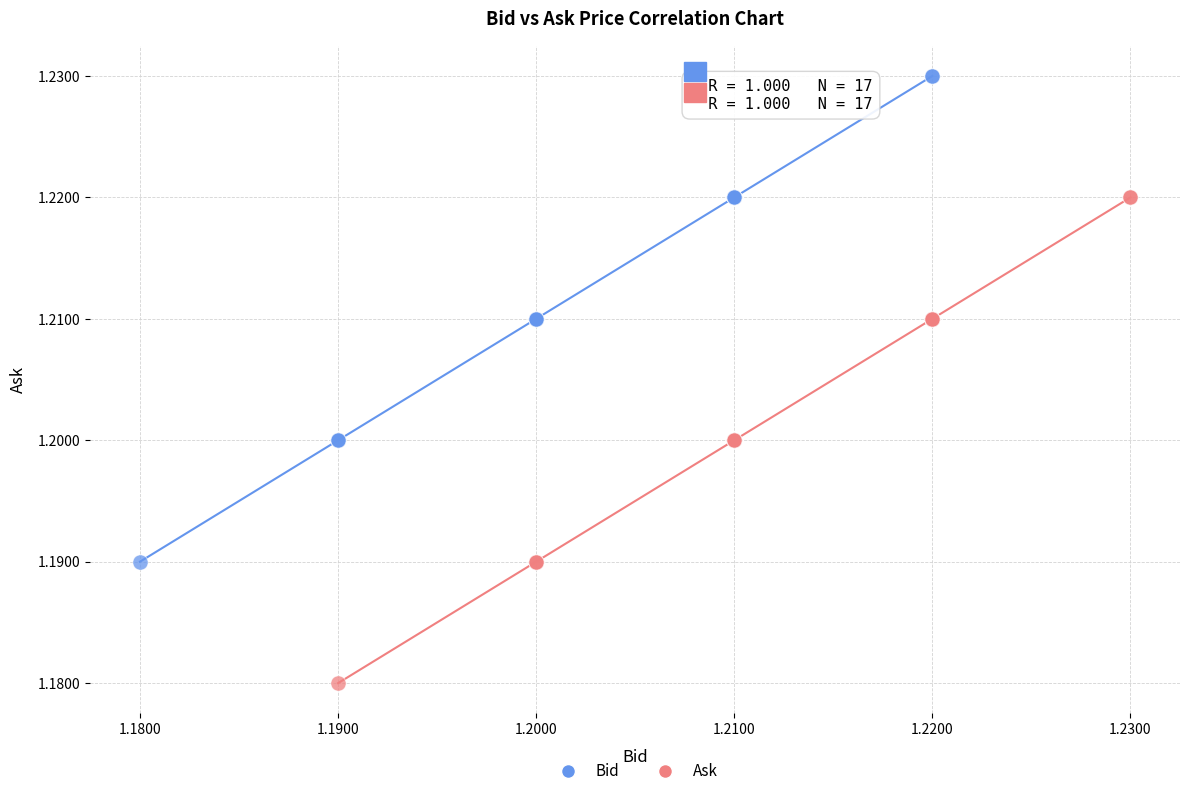

Which series contains the highest Y value?

Bid